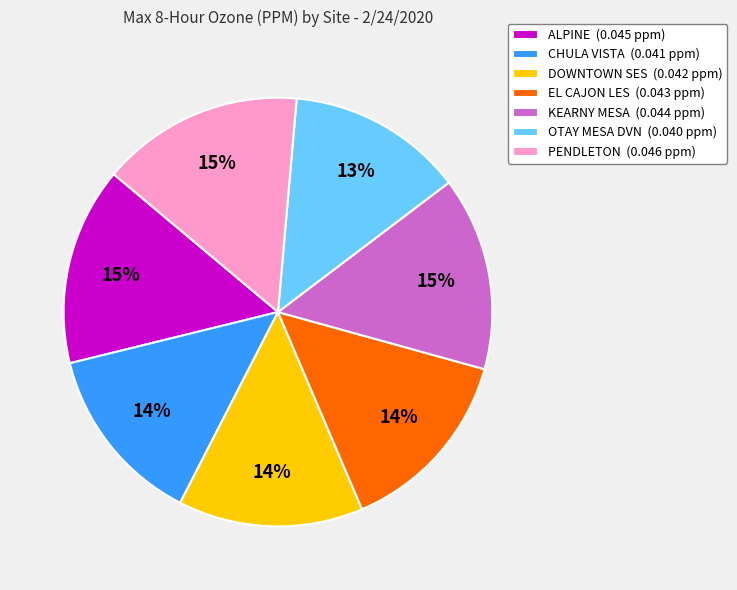

What percentage is the EL CAJON LES (0.043 ppm) slice, to the nearest percent?

14%